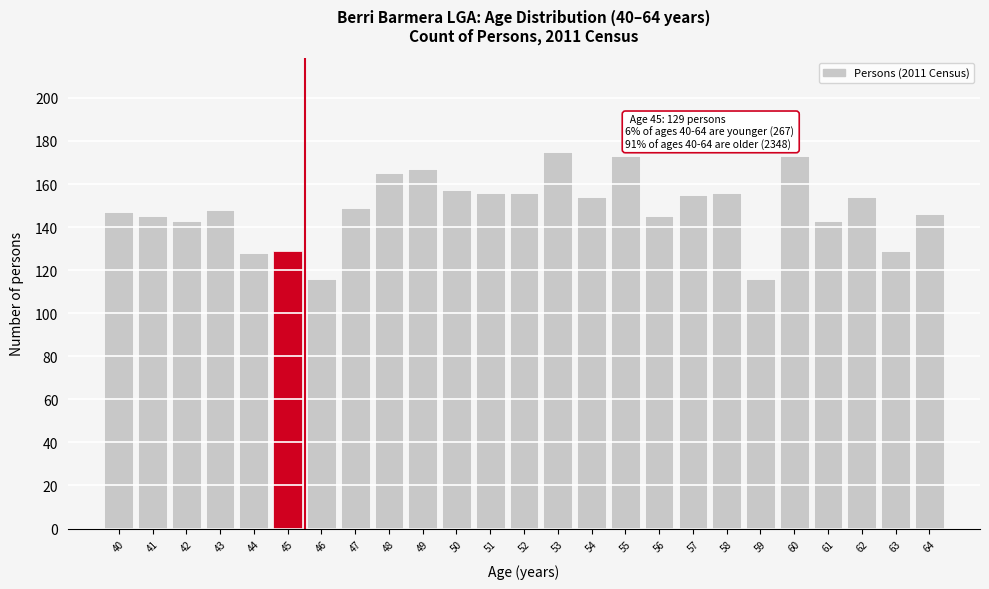

Reading left to right, extract all data points from this chart.

147	145	143	148	128	129	116	149	165	167	157	156	156	175	154	173	145	155	156	116	173	143	154	129	146